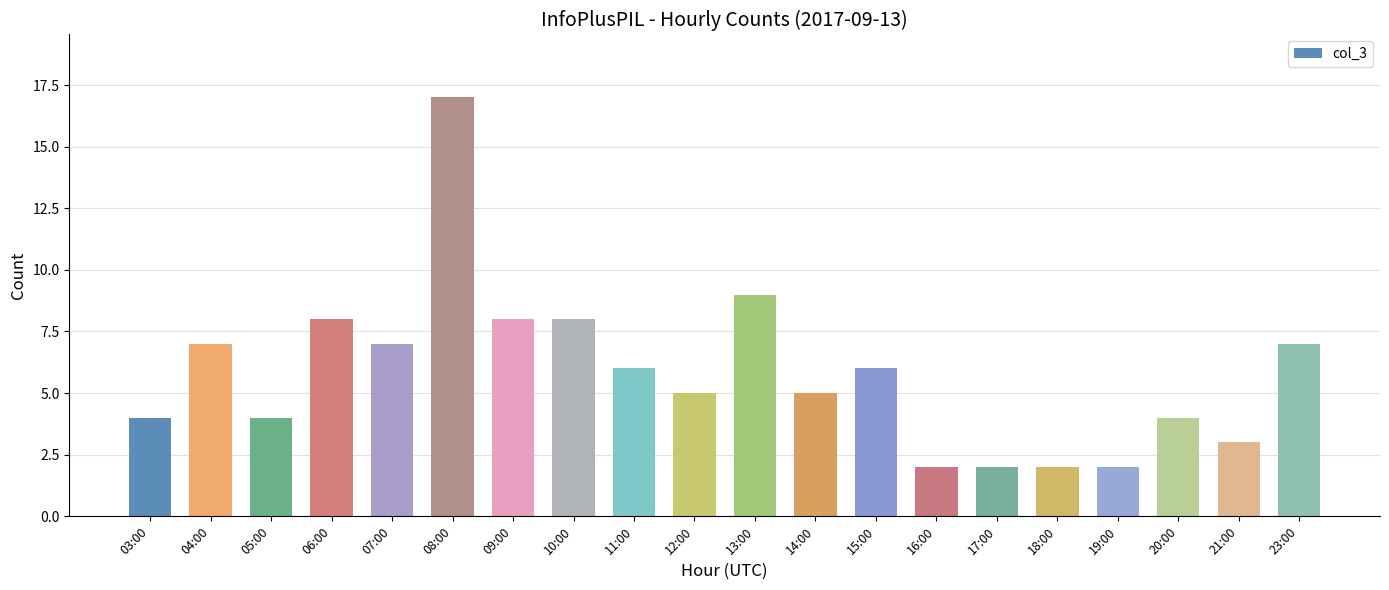

How many bars are there in total?

20